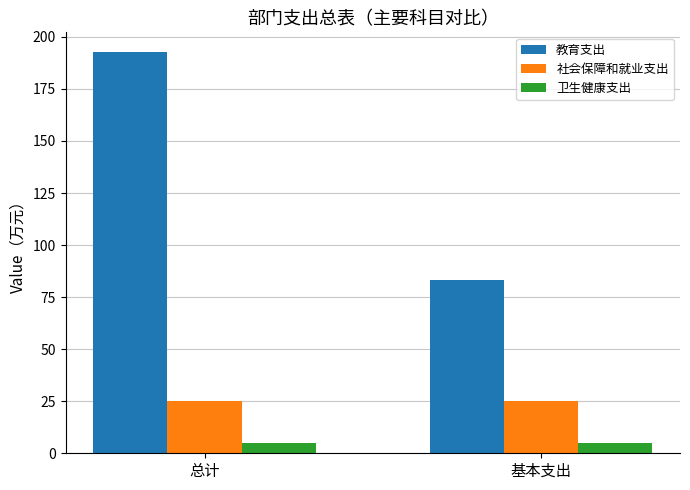

What is the maximum value shown in the chart?

192.6